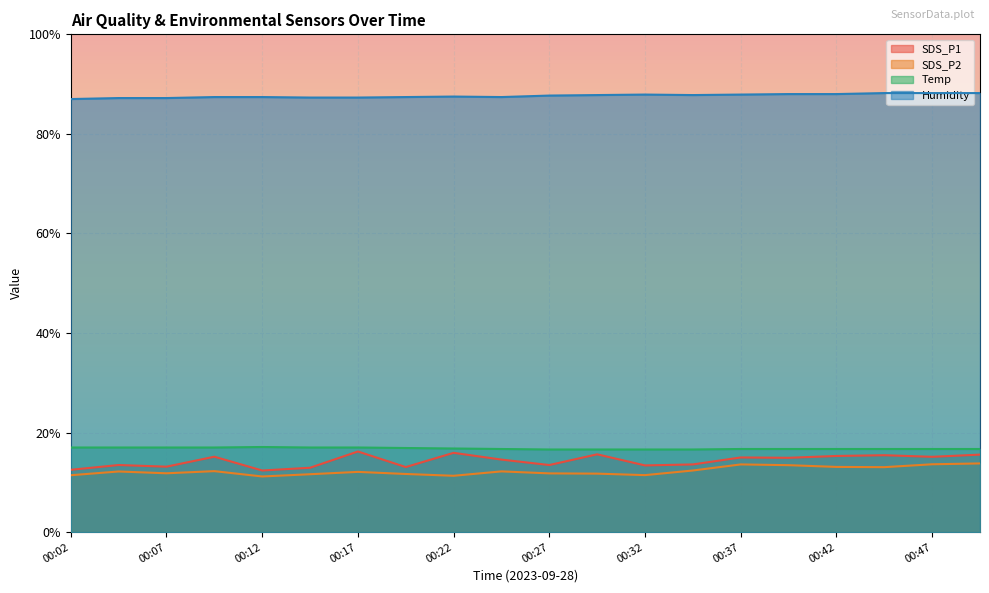

Which category has the lowest value in the SDS_P2 series?

00:12